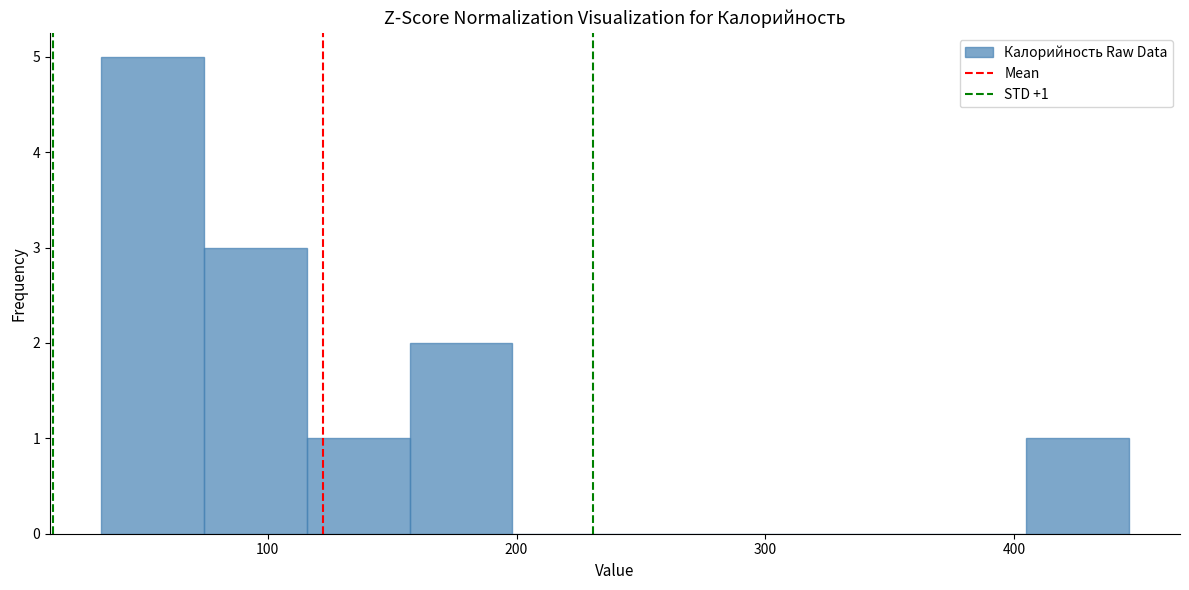

Over which range of the x-axis is the bar tallest?

30 to 70